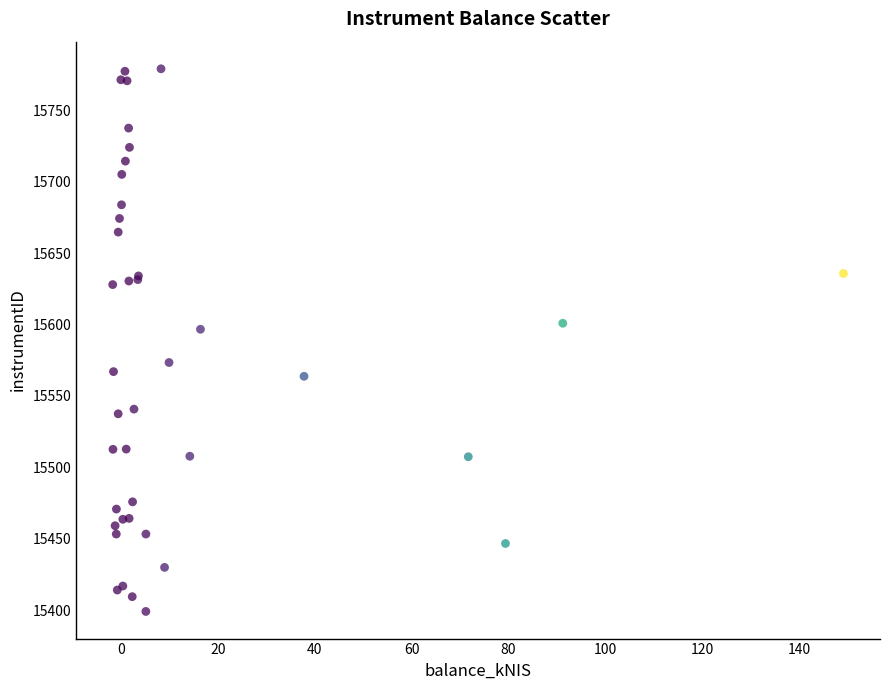

What Y value in the scatter plot is closest to 15589?

15596.7